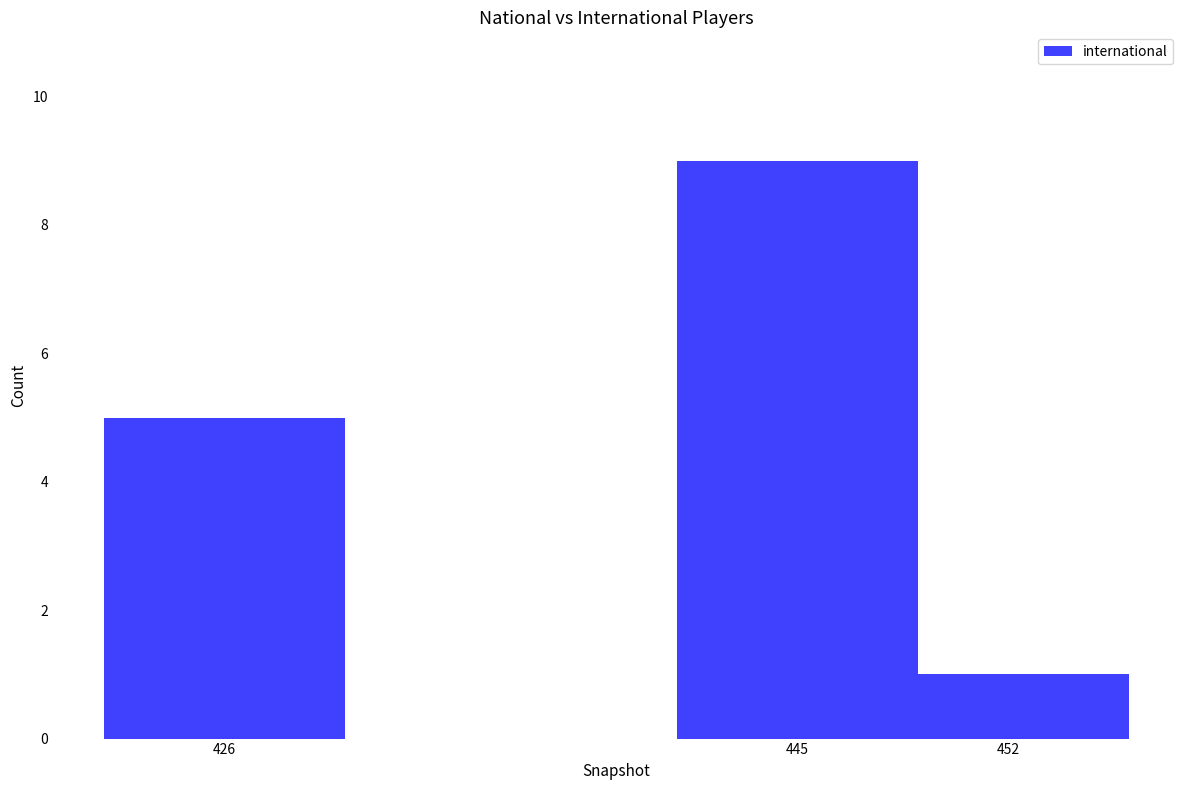

Reading right to left, transcribe all the data shown in this chart.

452=1	445=9	426=5